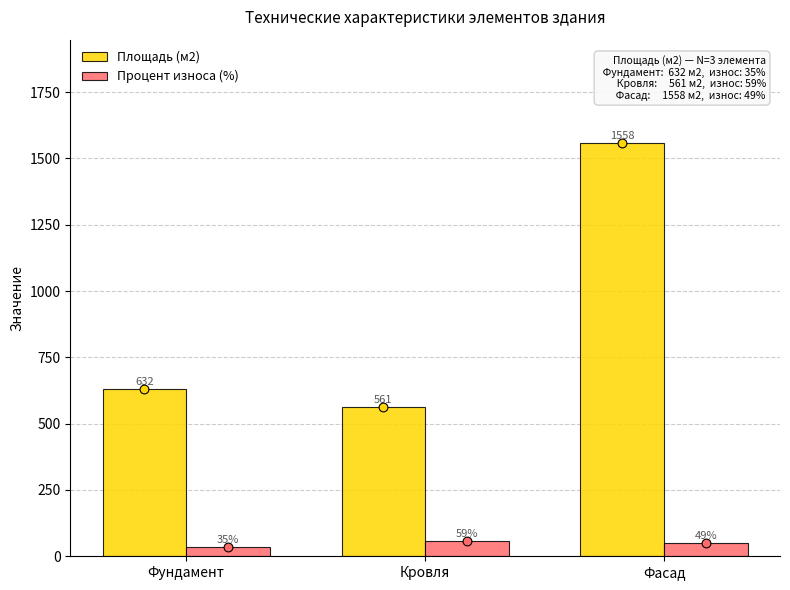

Which series has the largest total across all categories?

Площадь (м2)